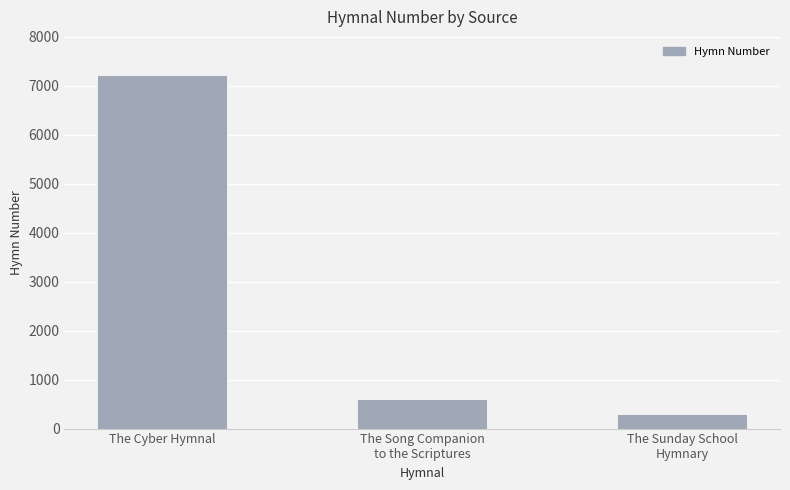

Count the number of data series in this chart.

1